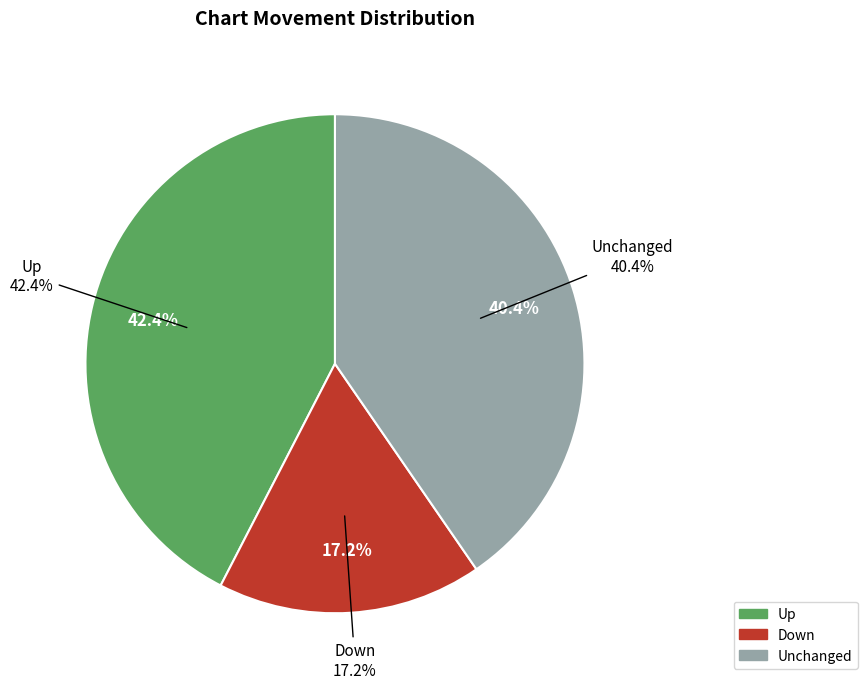

Does up account for over 50% of the chart?

No